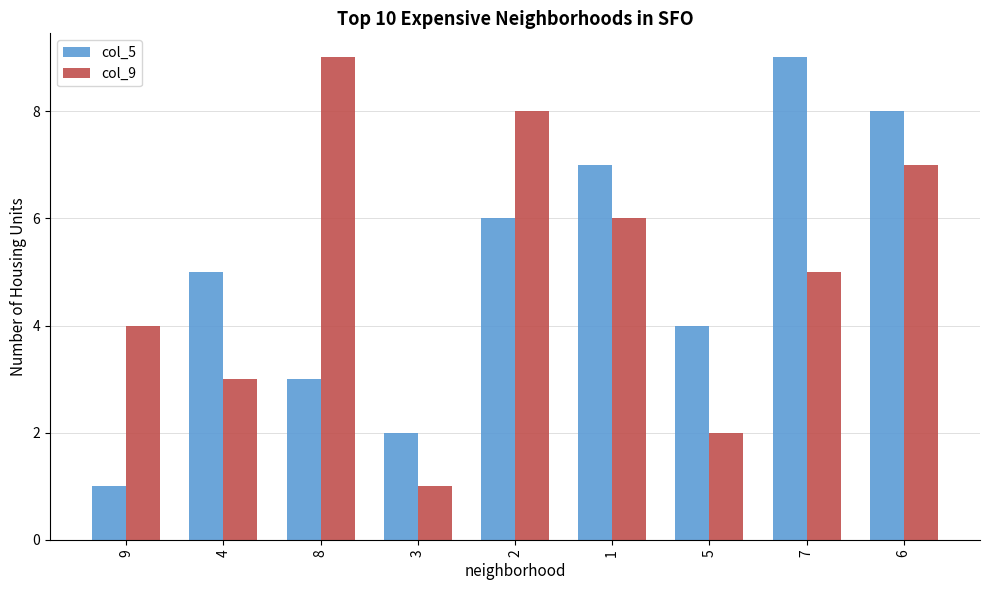

Rank the categories by col_9 value from highest to lowest.

8, 2, 6, 1, 7, 9, 4, 5, 3